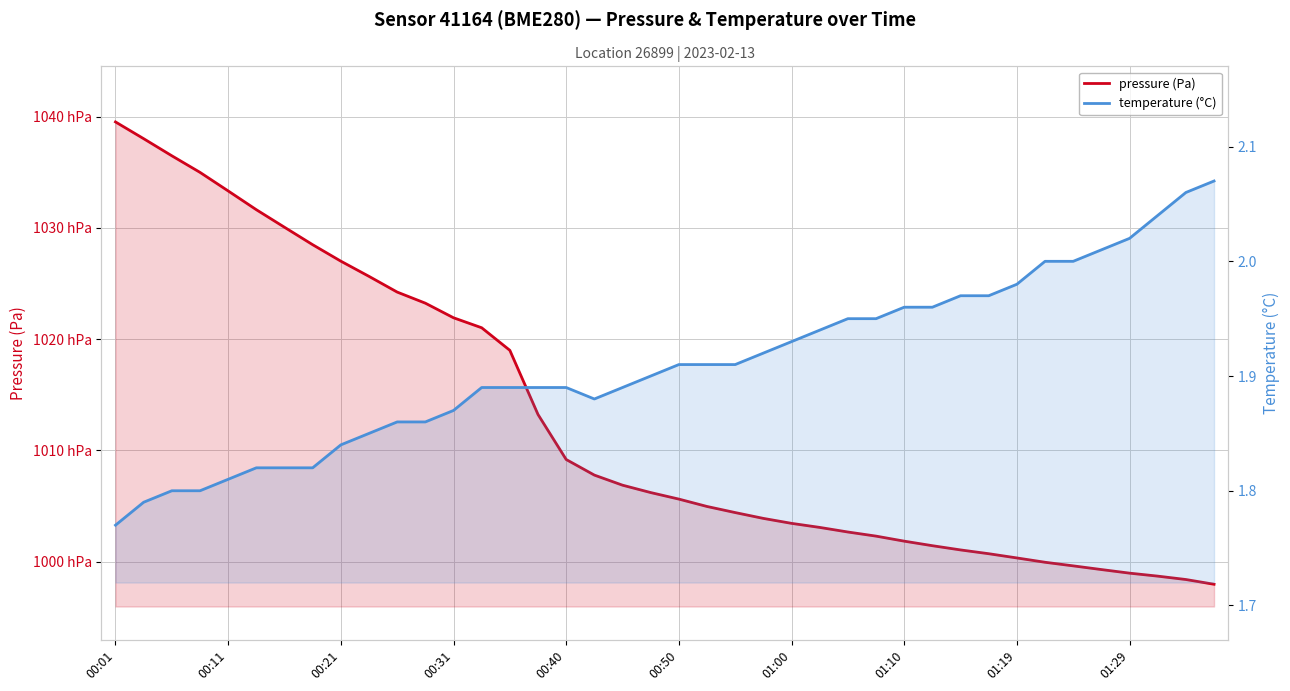

The value of pressure (Pa) at 19 is 32274.6. True or false?

False